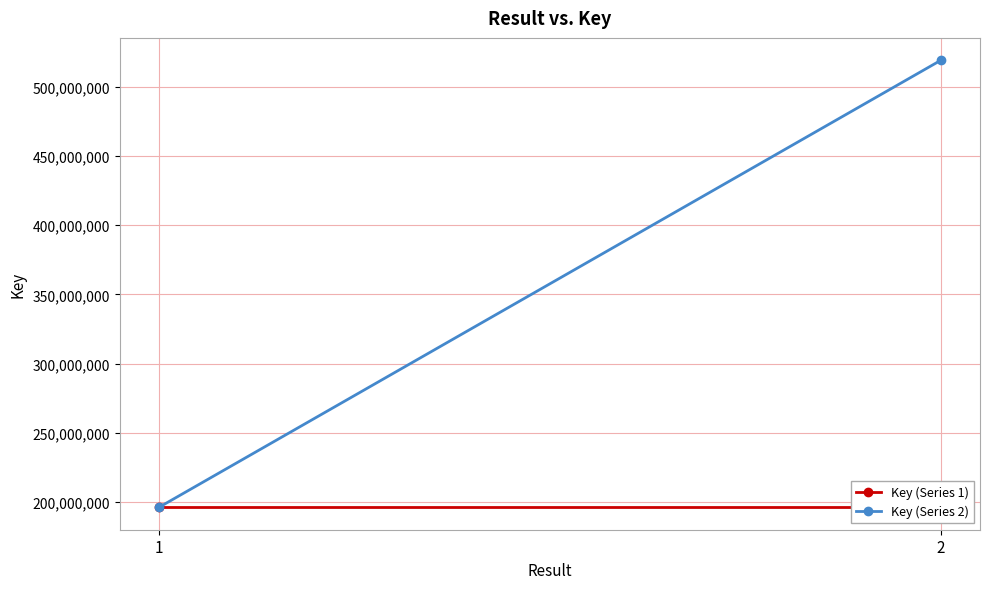

What is the maximum value shown in the chart?

519301781